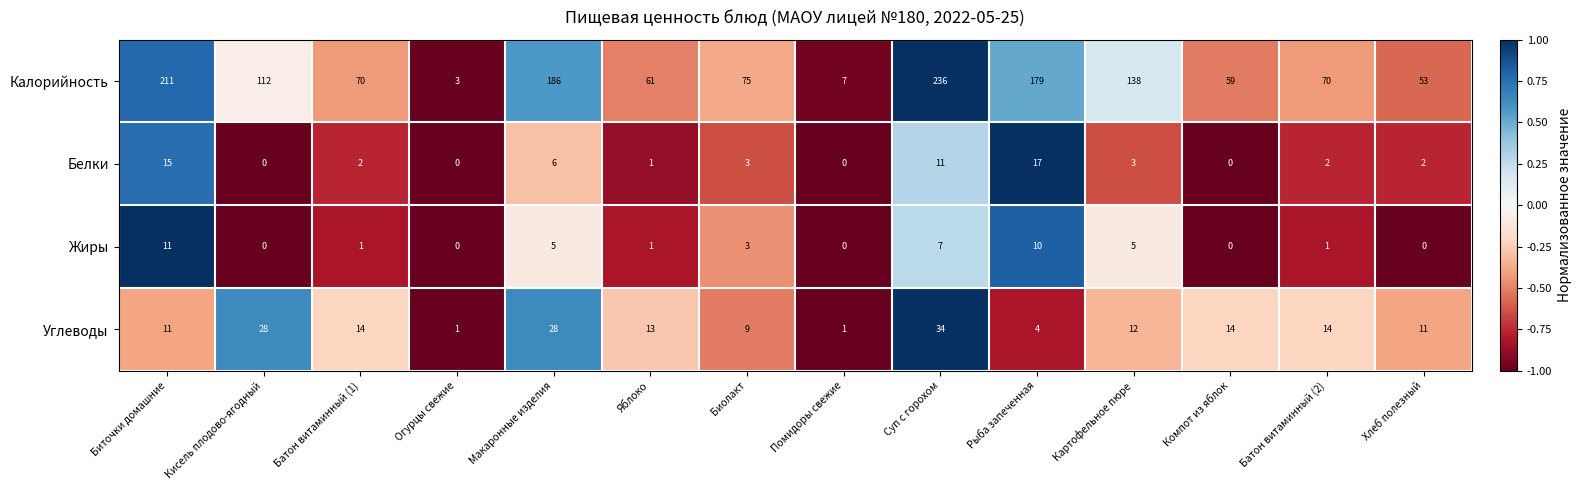

True or false: Углеводы has a value of 4 at Рыба запеченная.

True